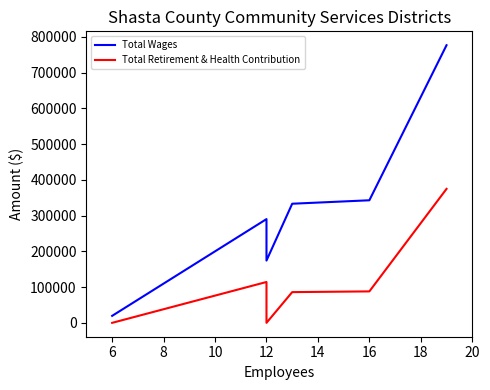

How many positive values does the Total Retirement & Health Contribution series have?

4